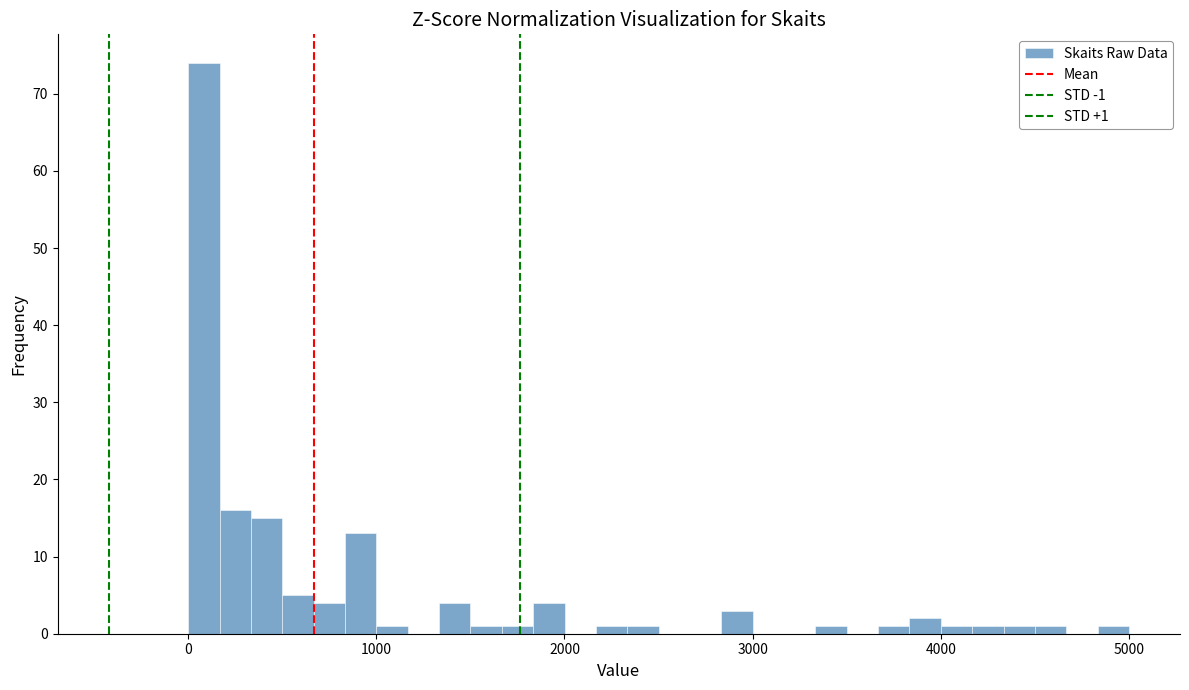

Around what value on the x-axis is the tallest bar? Give the approximate position of its centre, as read against the axis.

100